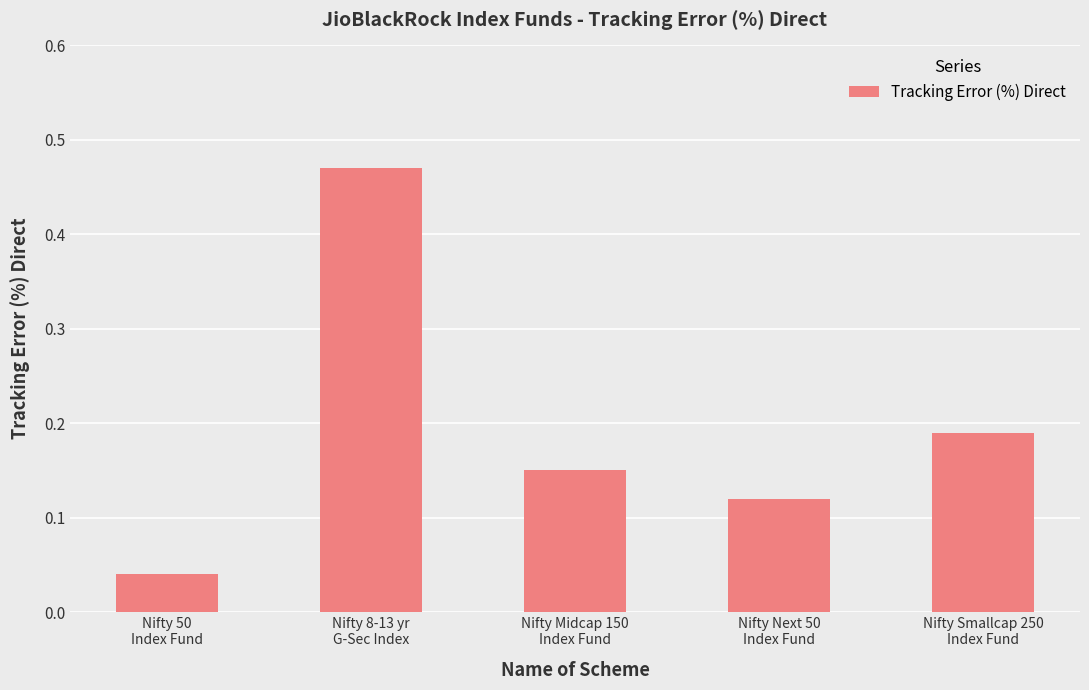

List the labels in order of value, smallest first.

Nifty 50
Index Fund, Nifty Next 50
Index Fund, Nifty Midcap 150
Index Fund, Nifty Smallcap 250
Index Fund, Nifty 8-13 yr
G-Sec Index